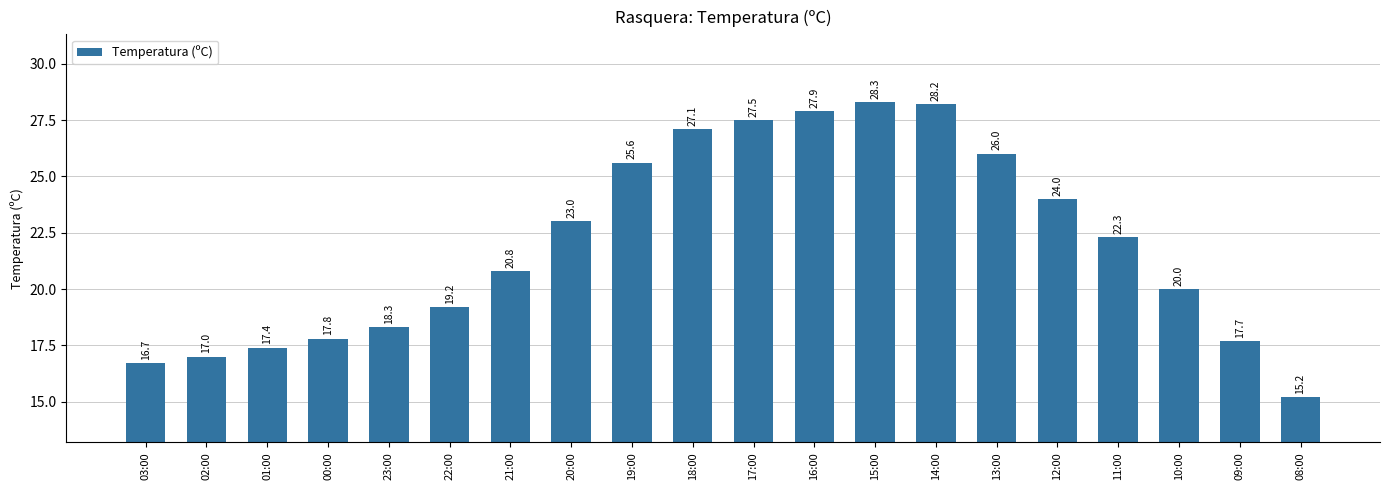

Count the number of categories in the chart.

20